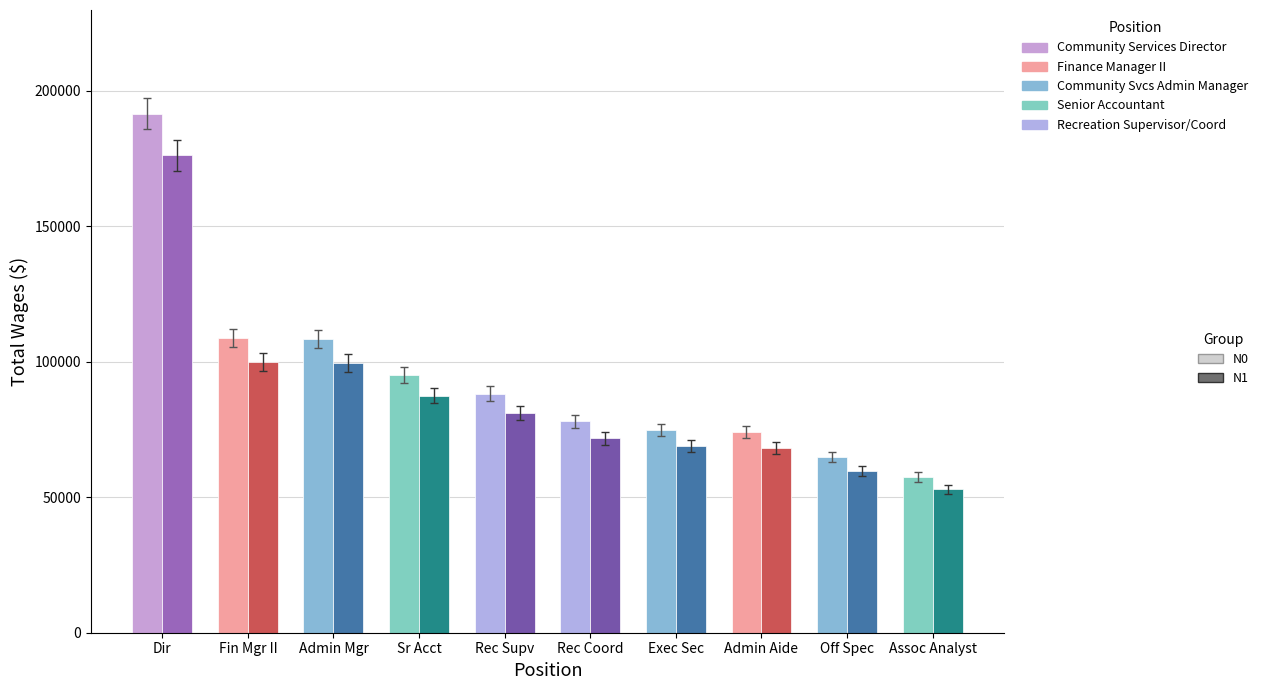

True or false: N0 has a value of 176773.9 at Admin Mgr.

False